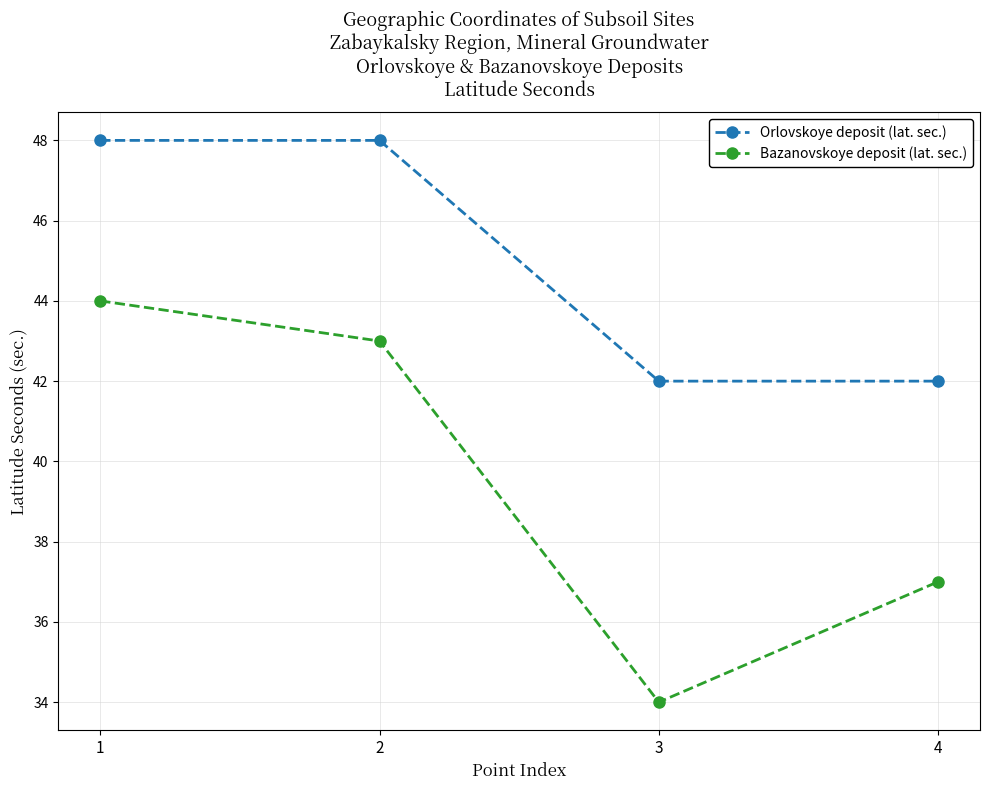

The value of Orlovskoye deposit (lat. sec.) at 1 is 48. True or false?

True